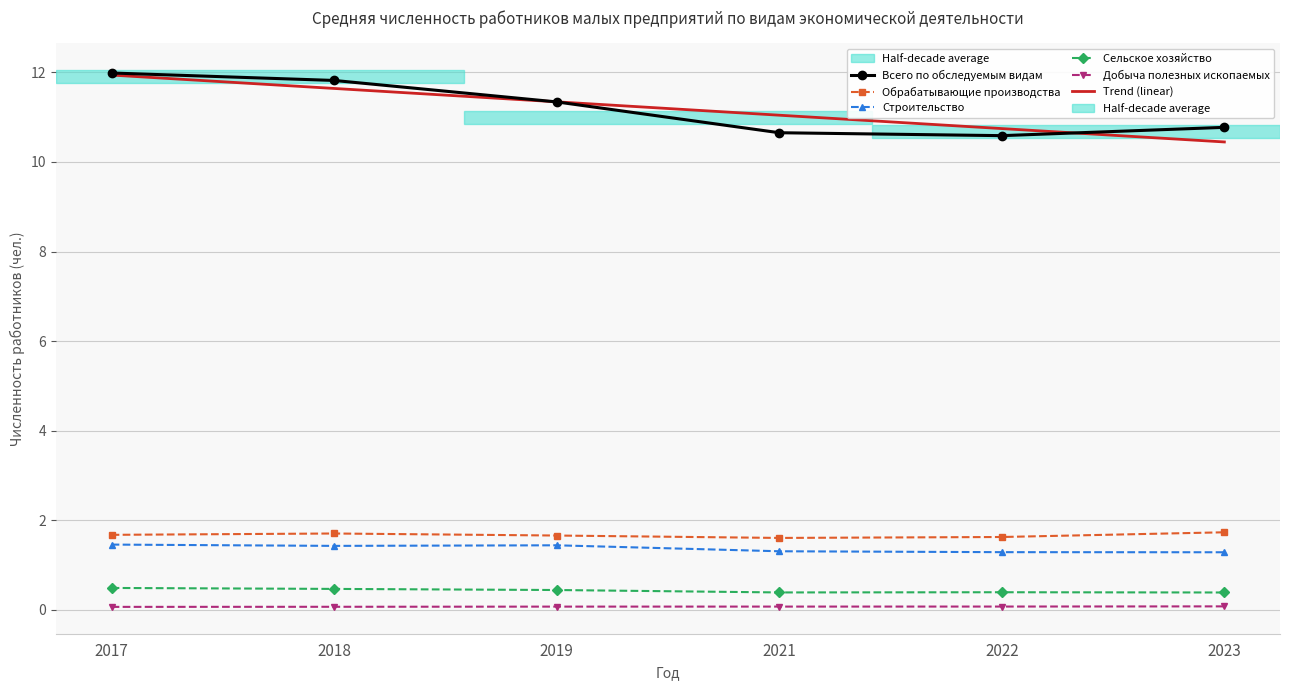

What is the total value across all series at 2017?

27.6